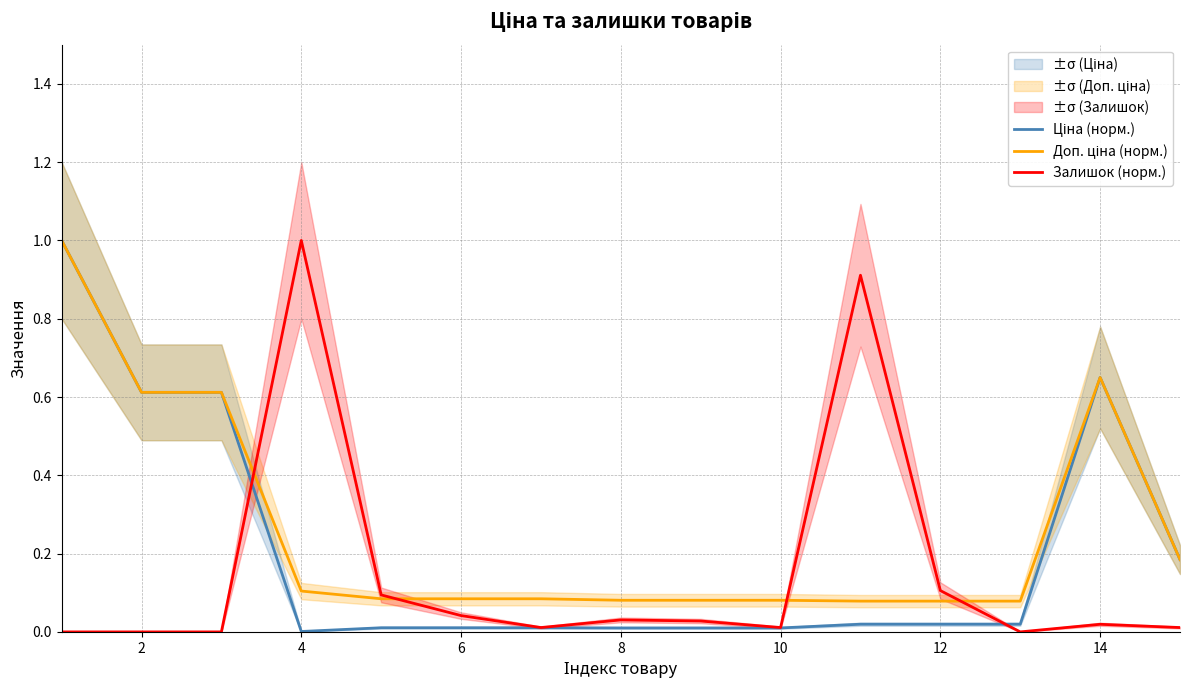

At which label does Залишок (норм.) reach its peak?

4